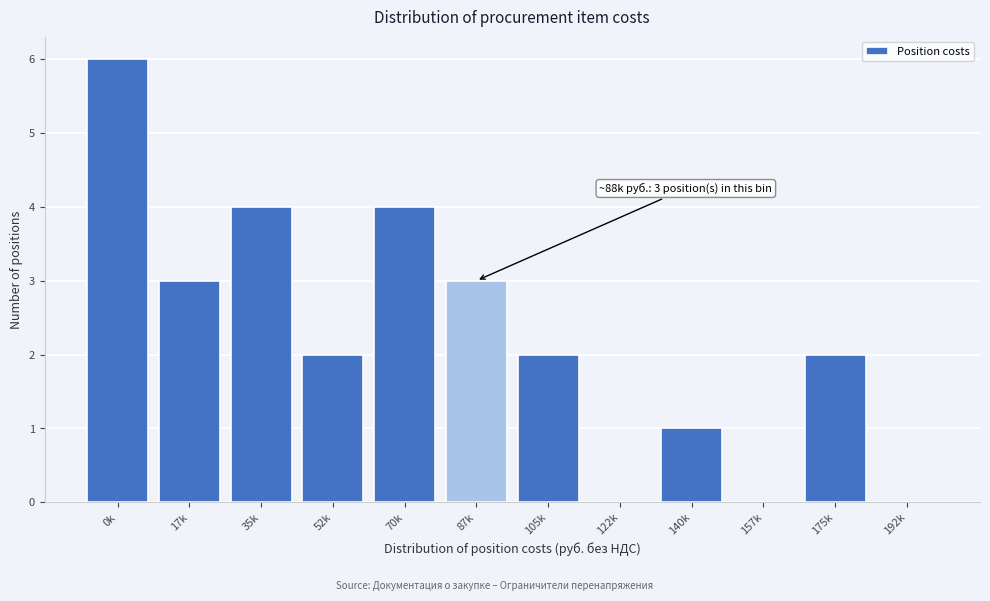

Reading left to right, extract all data points from this chart.

0k=6	17k=3	35k=4	52k=2	70k=4	87k=3	105k=2	122k=0	140k=1	157k=0	175k=2	192k=0